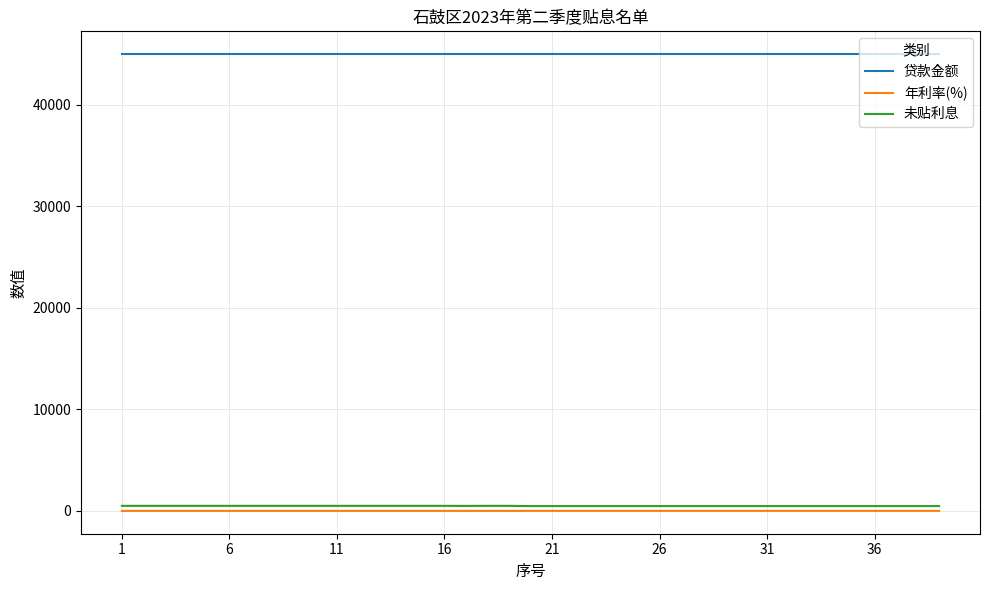

Which series has the largest total across all categories?

贷款金额